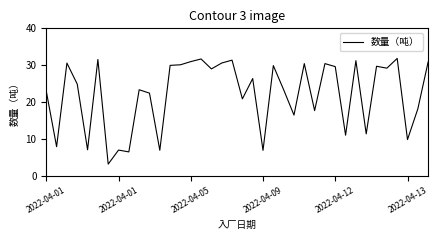

What is the minimum value shown in the chart?

3.1